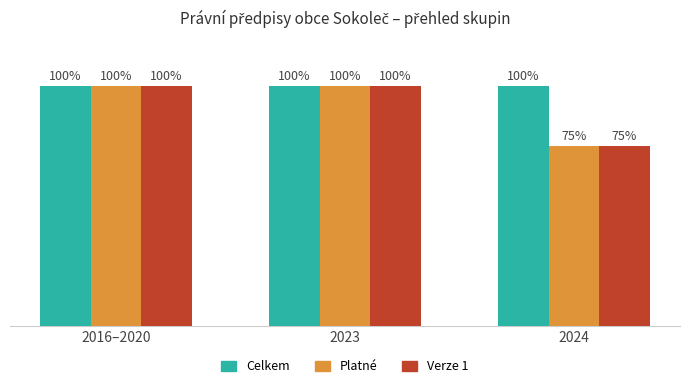

Which series has the largest total across all categories?

Celkem